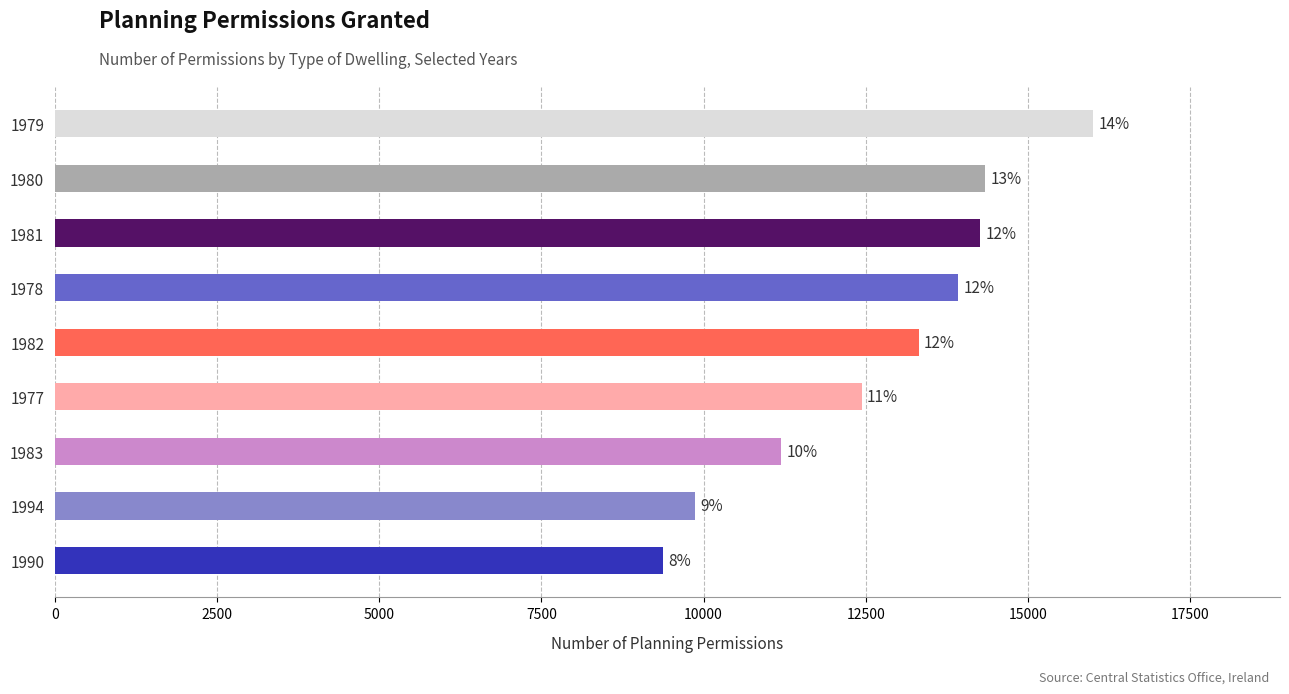

What is the average value?

12751